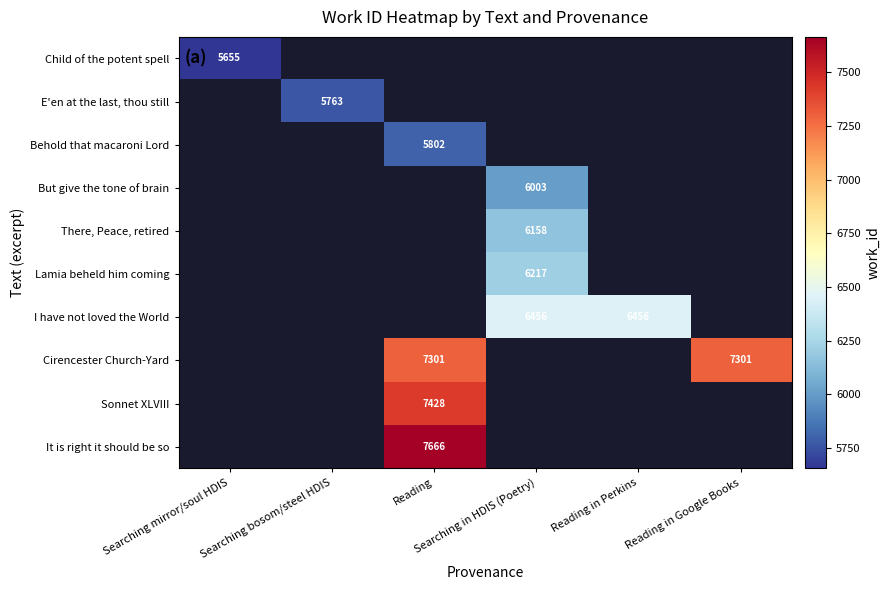

How many distinct data groups are displayed?

10